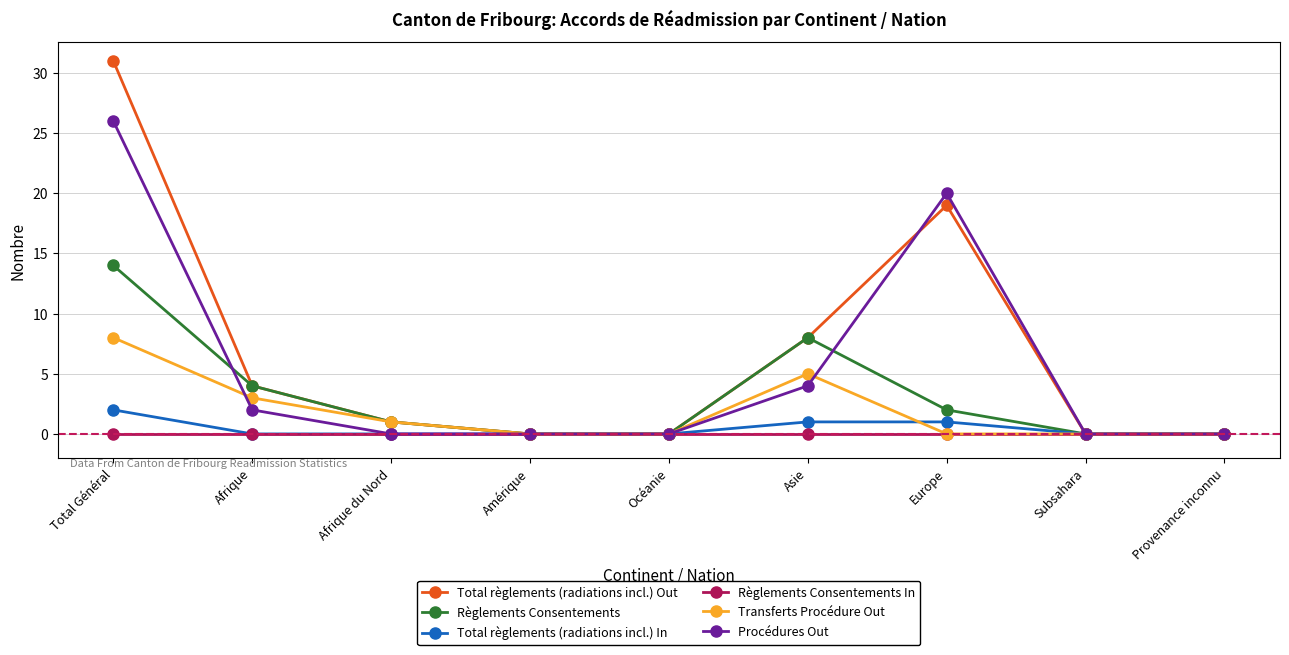

Count the number of data series in this chart.

6